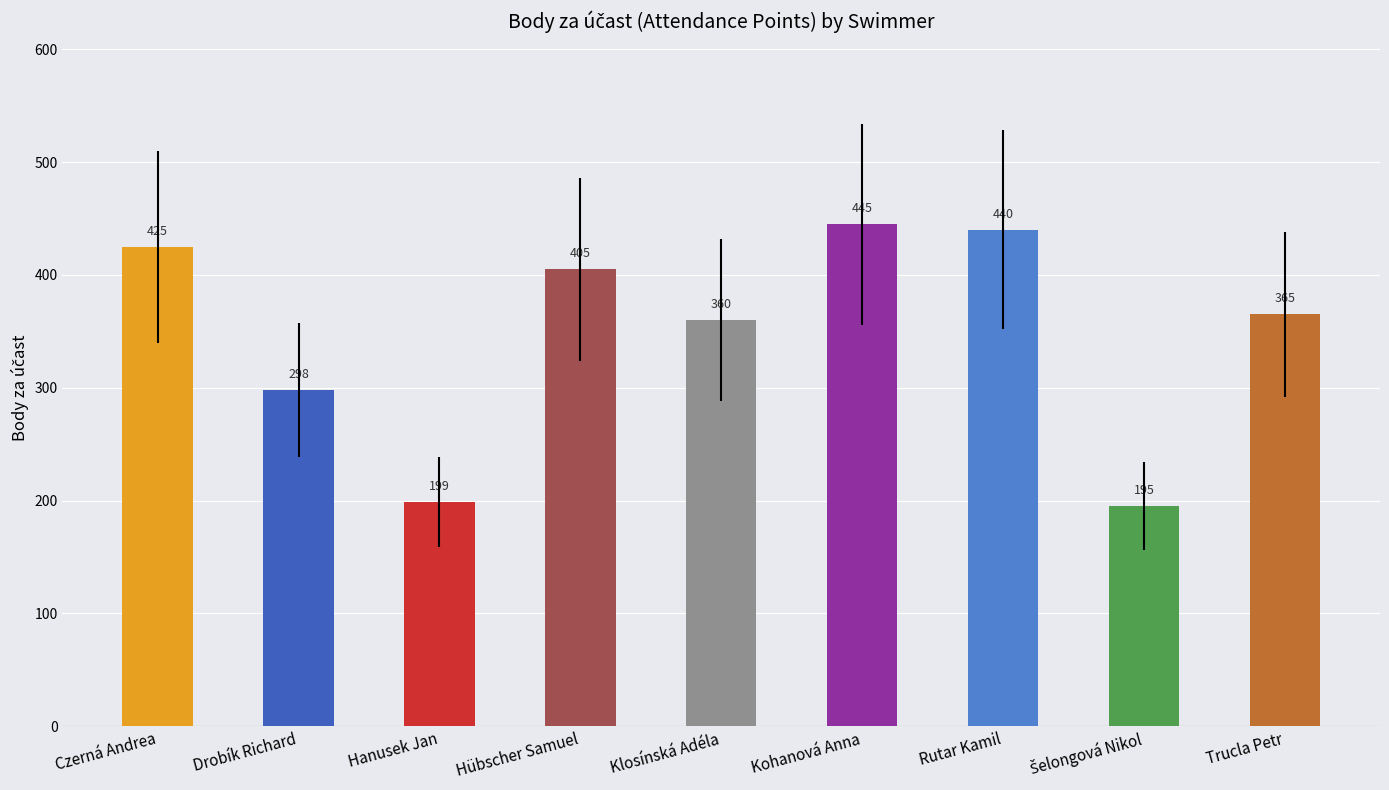

Does the chart contain stacked bars?

No